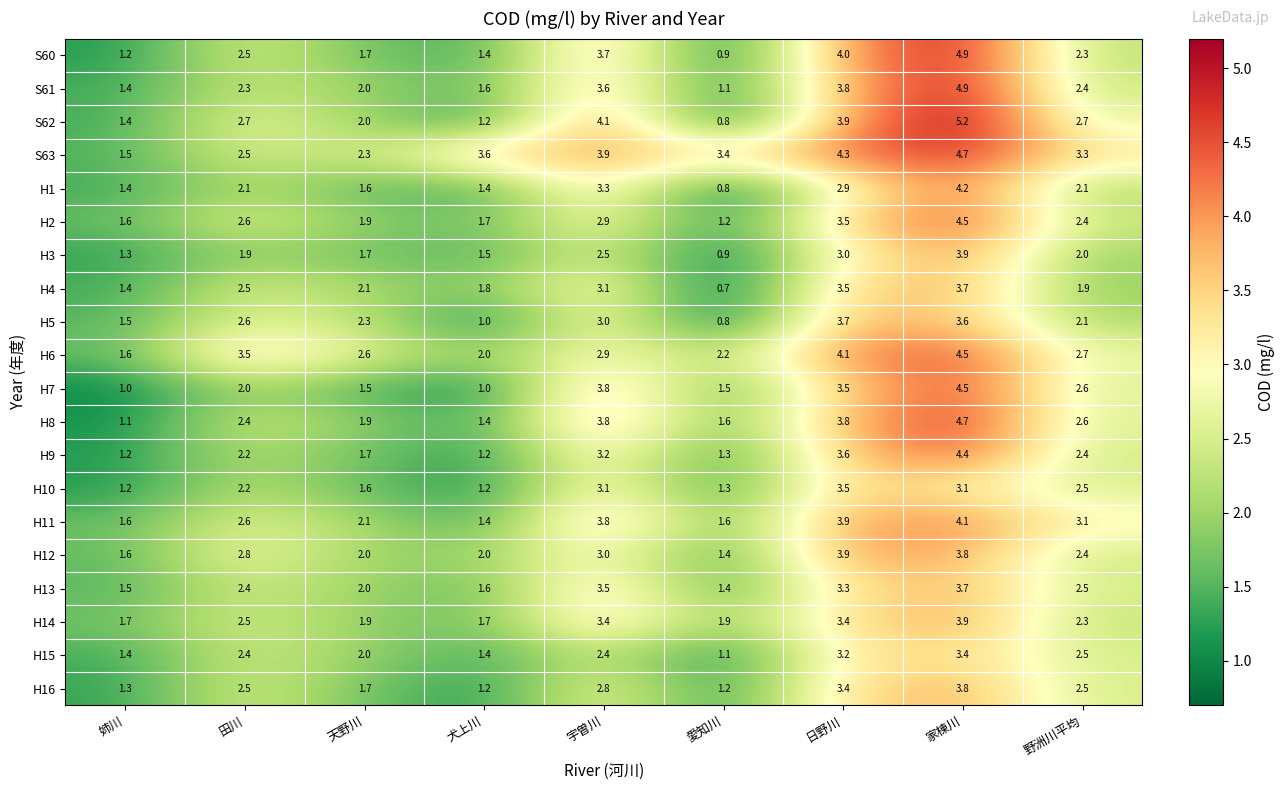

What is the minimum value shown in the chart?

0.7